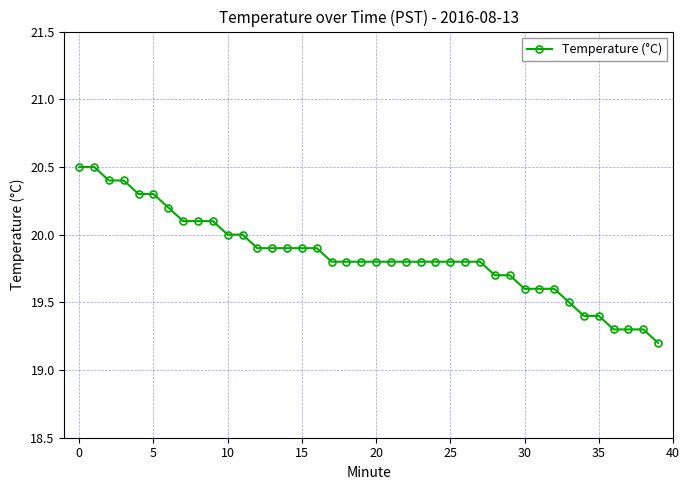

What is the sum of all values?

793.8